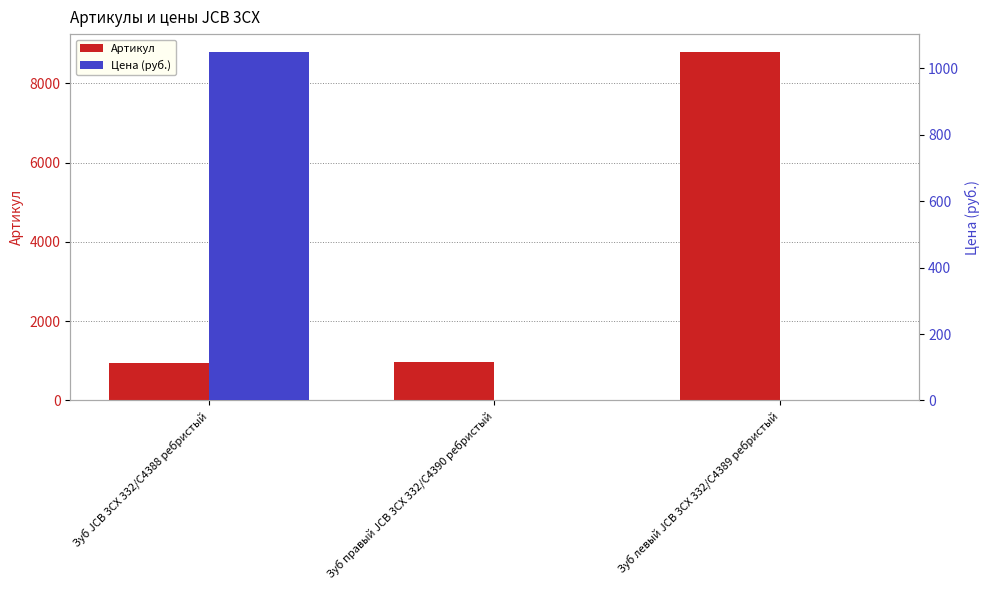

True or false: Цена (руб.) has a value of 1050 at Зуб JCB 3CX 332/C4388 ребристый.

True